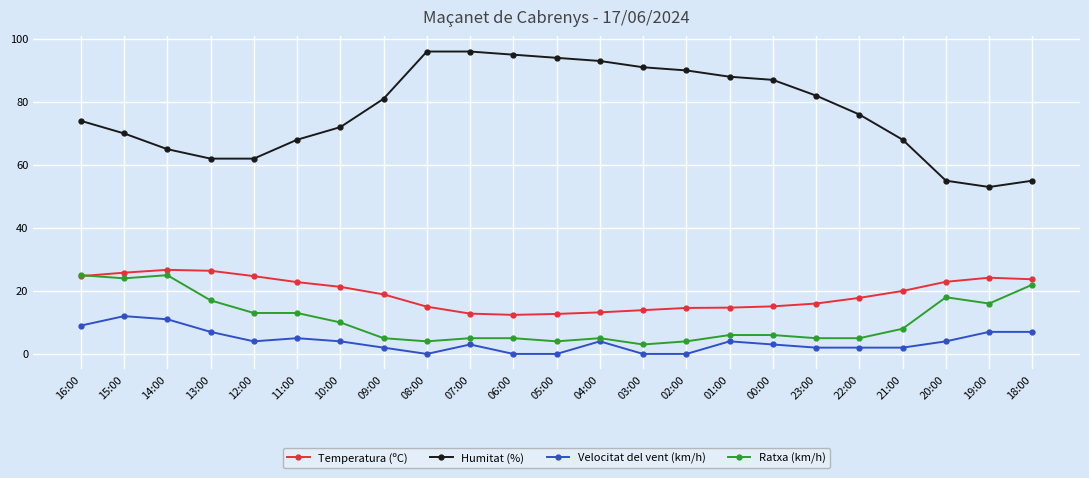

Is the value of Temperatura (ºC) at 07:00 greater than the value of Humitat (%) at 00:00?

No